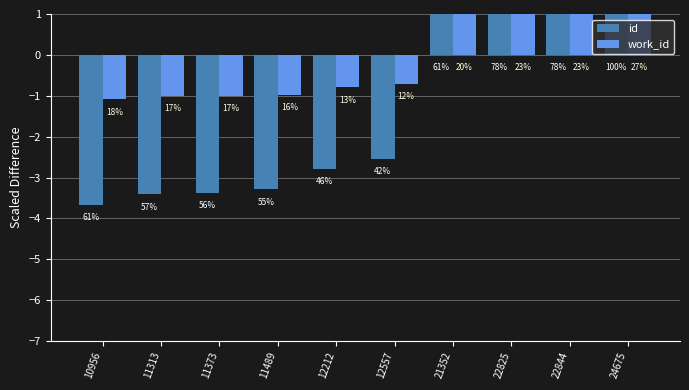

Reading right to left, list all the values displayed in this chart.

id: 6.0	4.7	4.7	3.7	-2.5	-2.8	-3.3	-3.4	-3.4	-3.7
work_id: 1.6	1.4	1.4	1.2	-0.7	-0.8	-1.0	-1.0	-1.0	-1.1